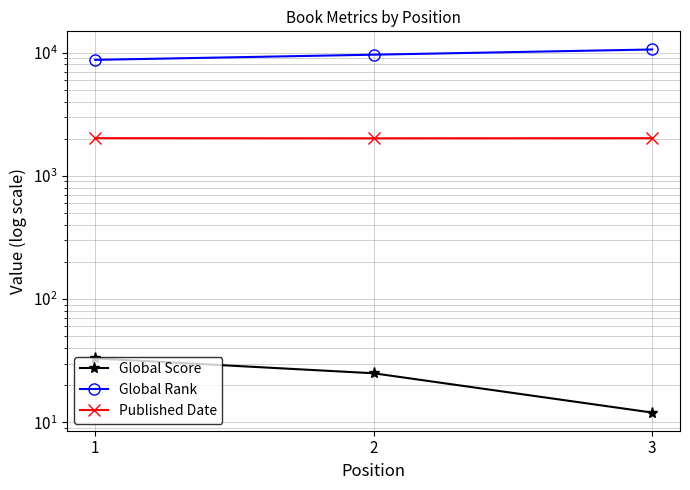

What is the smallest value displayed?

12